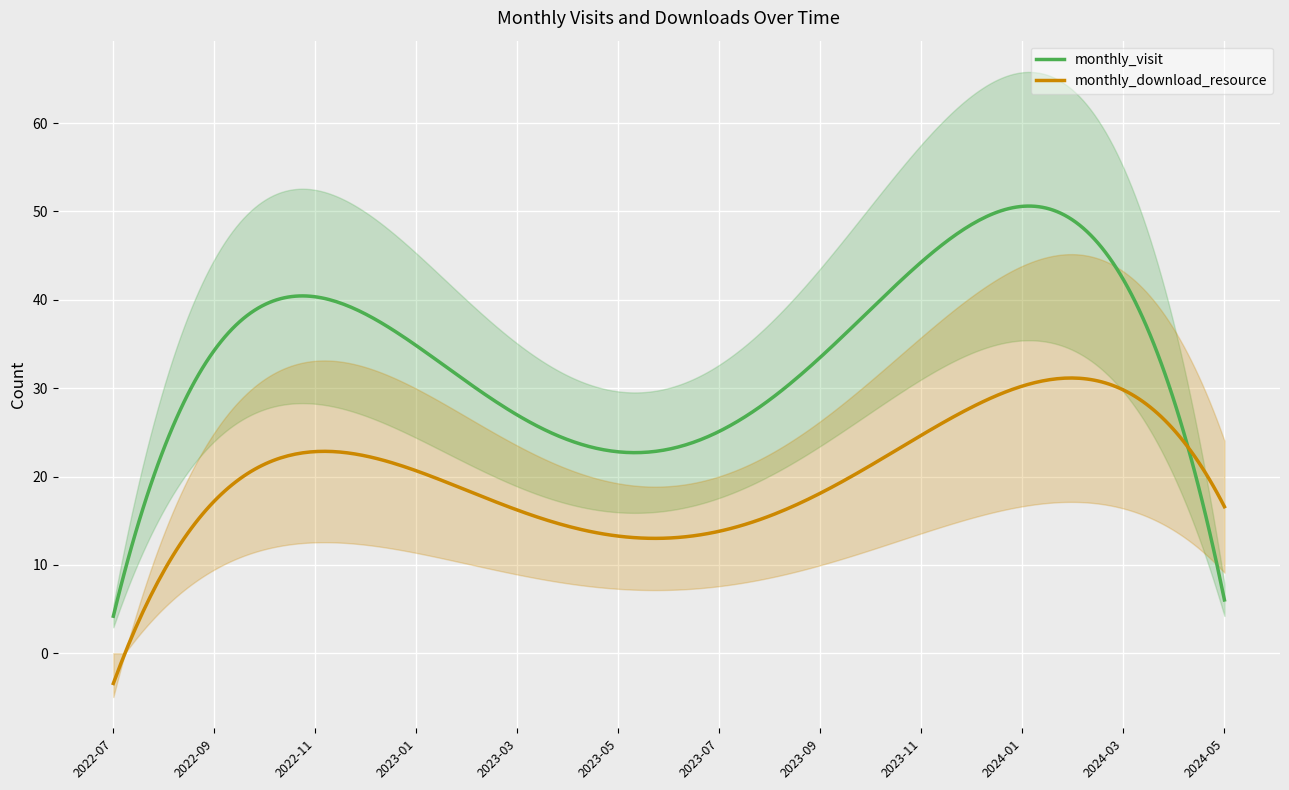

Which category has the lowest value in the monthly_visit series?

2022-07